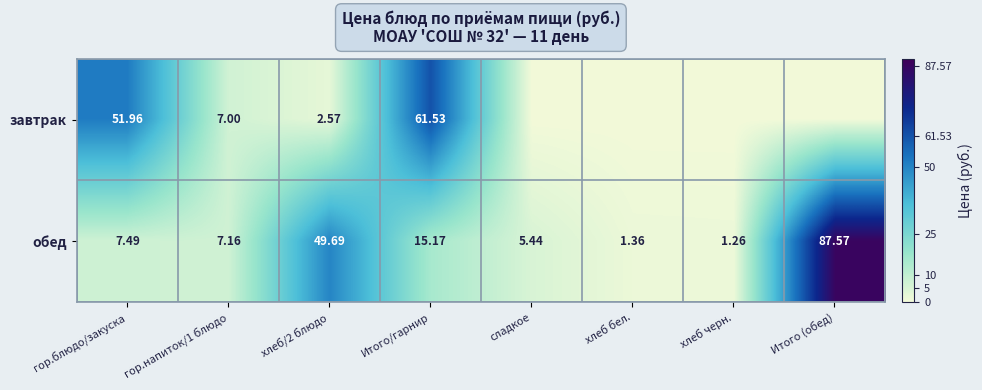

Which category has the lowest value in the обед series?

хлеб черн.